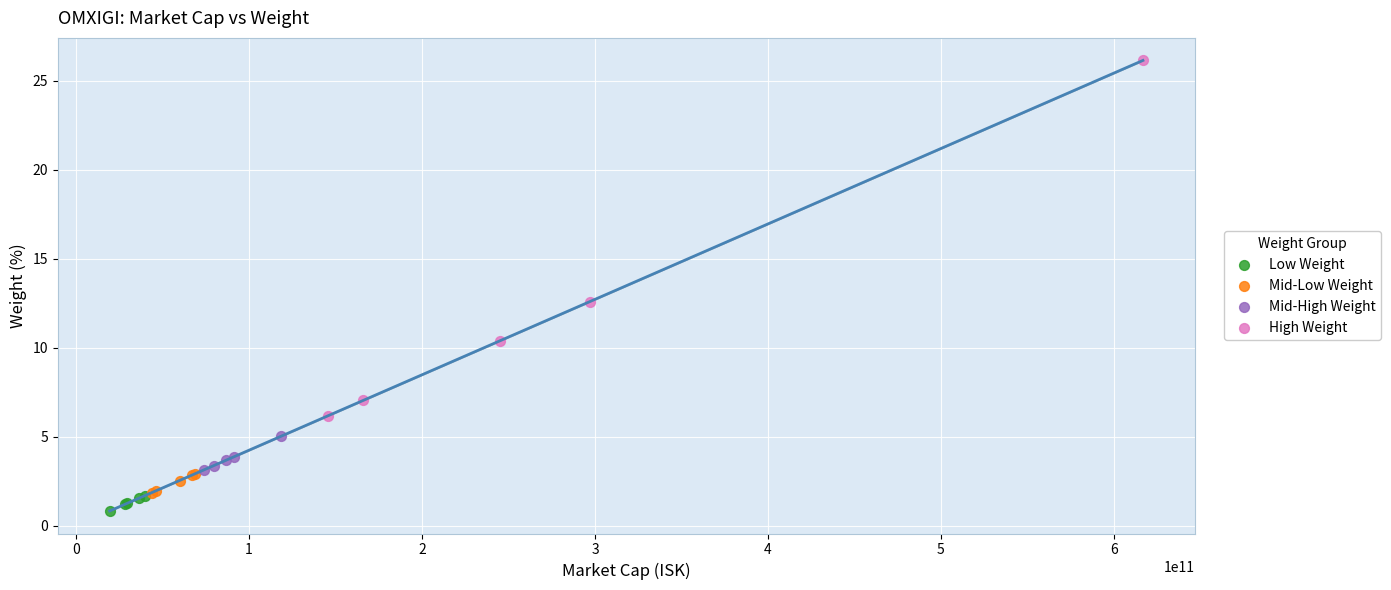

Which series contains the lowest Y value?

Low Weight